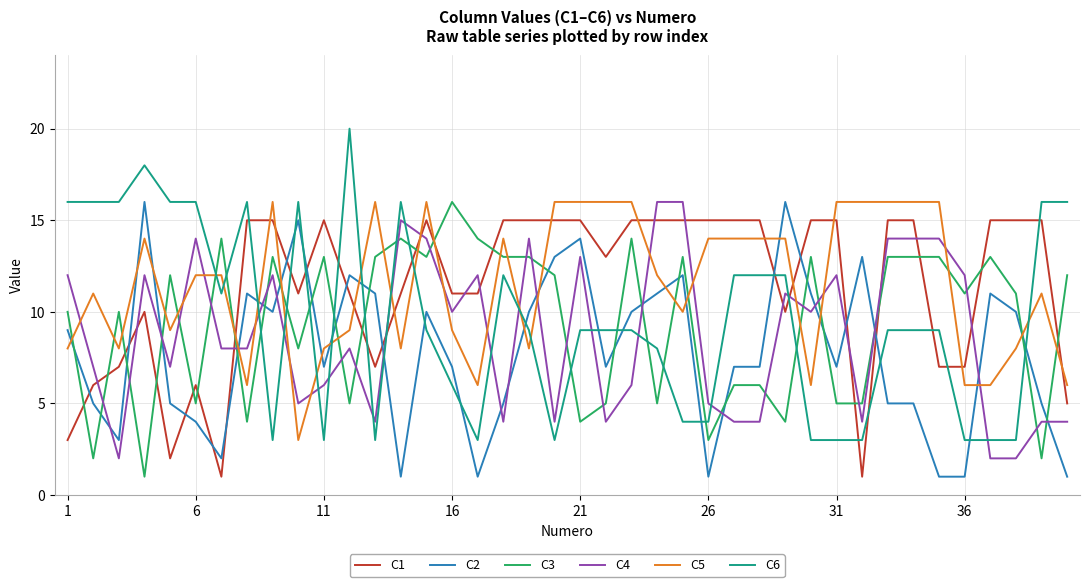

Which series has the widest spread of values?

C6